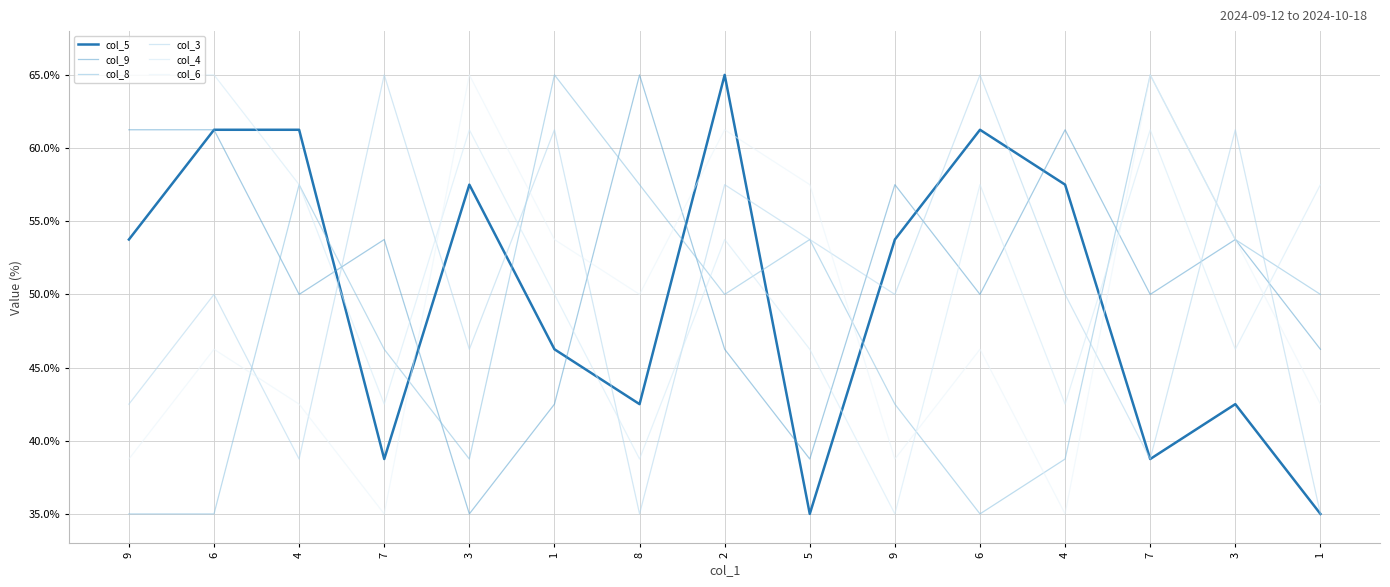

True or false: col_3 and col_5 intersect in this chart.

True